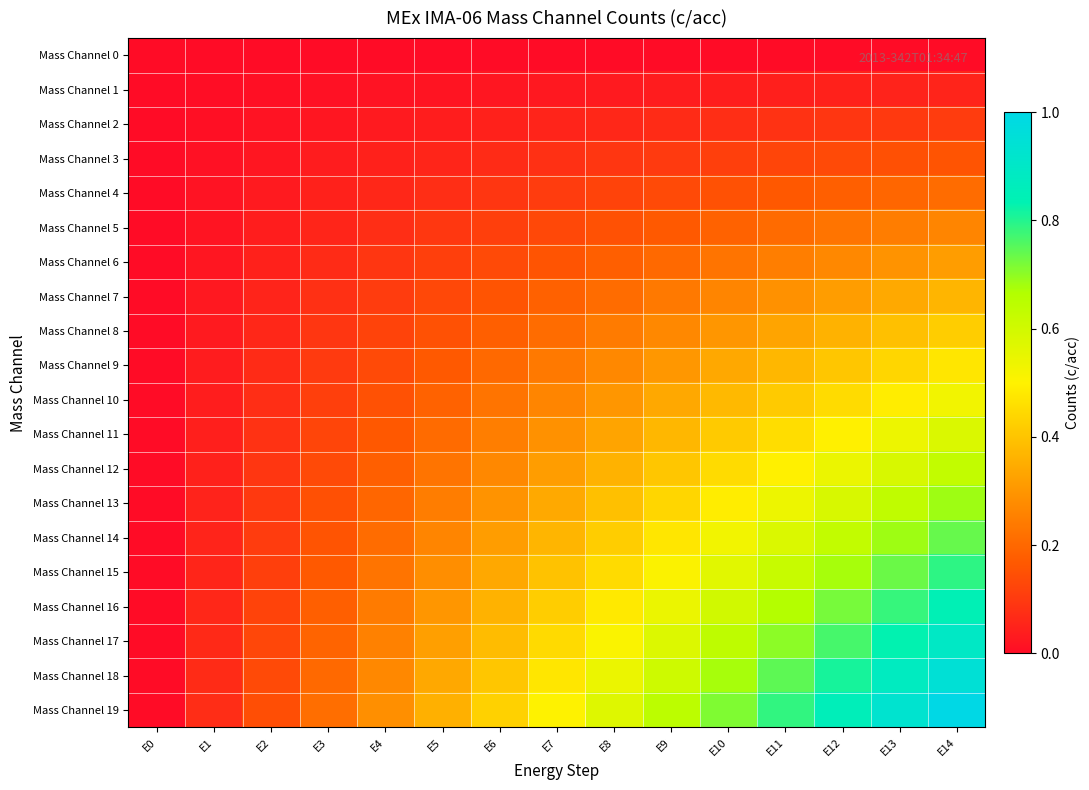

Which series has the largest total across all categories?

Mass Channel 19